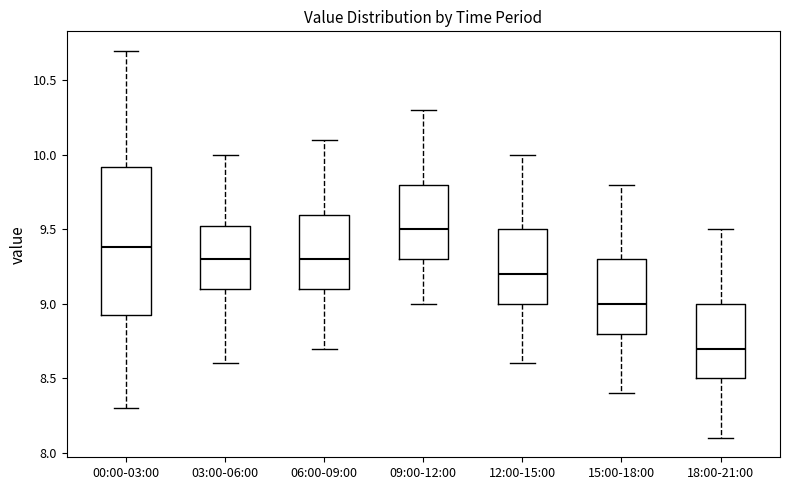

Reading left to right, transcribe this box plot: for each box, give where its median line is, the range the box spans, and where its two whiskers end, as read against the y-axis. The values are not printed on the chart, so give them approximately, as read against the axis.

00:00-03:00: median 9.40, box 8.90 to 9.90, whiskers 8.30 to 10.70
03:00-06:00: median 9.30, box 9.10 to 9.55, whiskers 8.60 to 10.00
06:00-09:00: median 9.30, box 9.10 to 9.60, whiskers 8.70 to 10.10
09:00-12:00: median 9.50, box 9.30 to 9.80, whiskers 9.00 to 10.30
12:00-15:00: median 9.20, box 9.00 to 9.50, whiskers 8.60 to 10.00
15:00-18:00: median 9.00, box 8.80 to 9.30, whiskers 8.40 to 9.80
18:00-21:00: median 8.70, box 8.50 to 9.00, whiskers 8.10 to 9.50